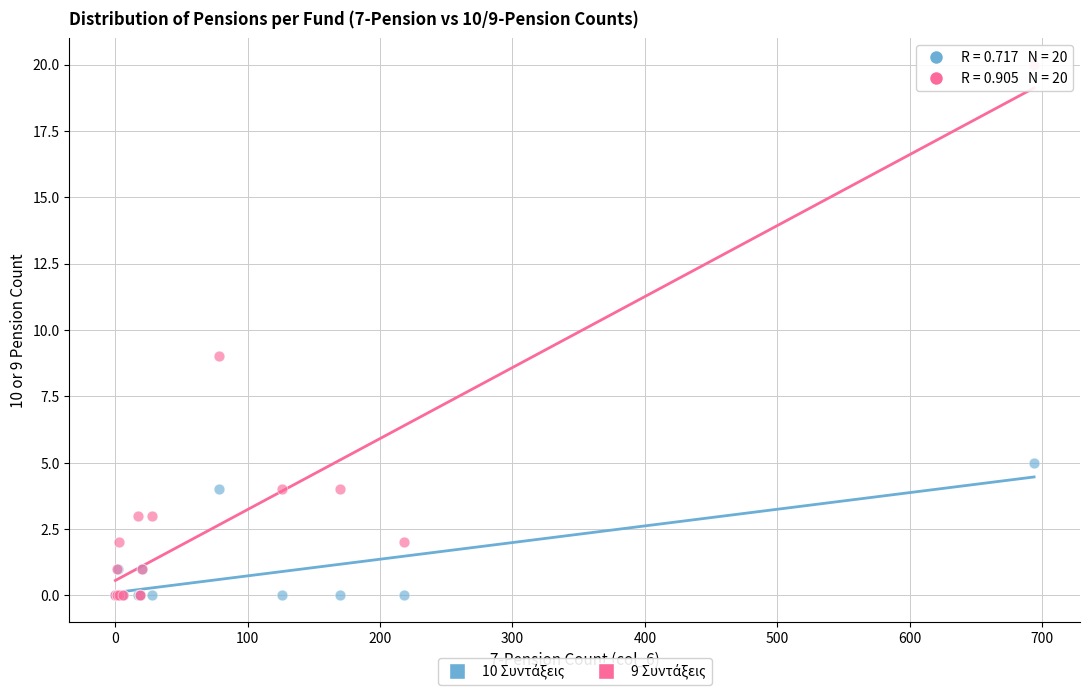

Across all series, what Y value is closest to 10?

9